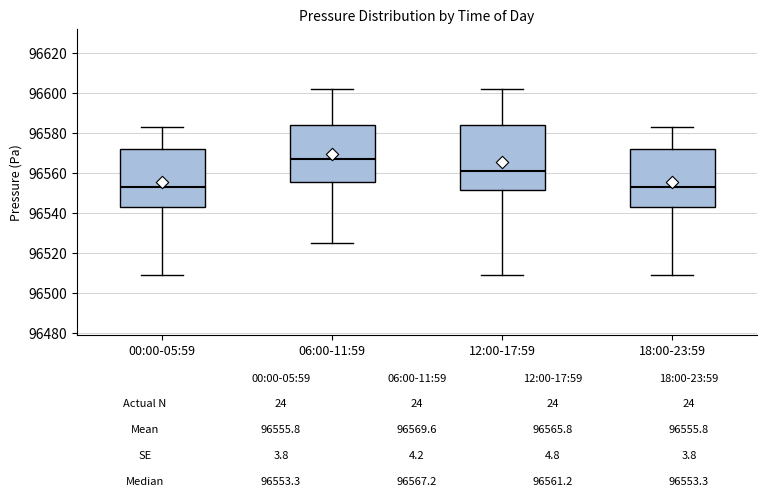

Which box is the tallest, from its lower edge to its upper edge?

12:00-17:59